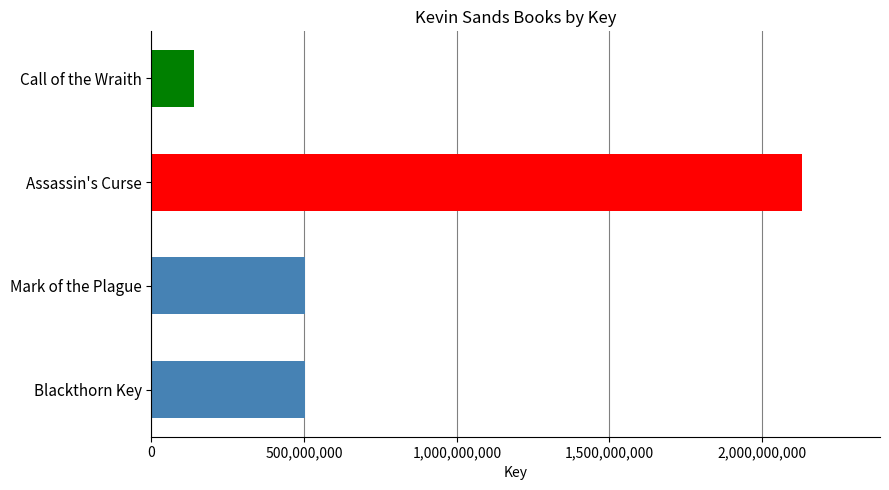

Does the chart contain any negative values?

No